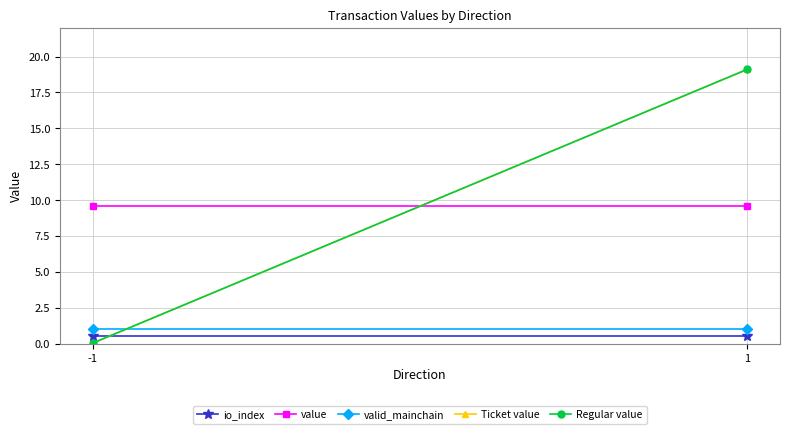

The value of io_index at 1 is 0.5. True or false?

True